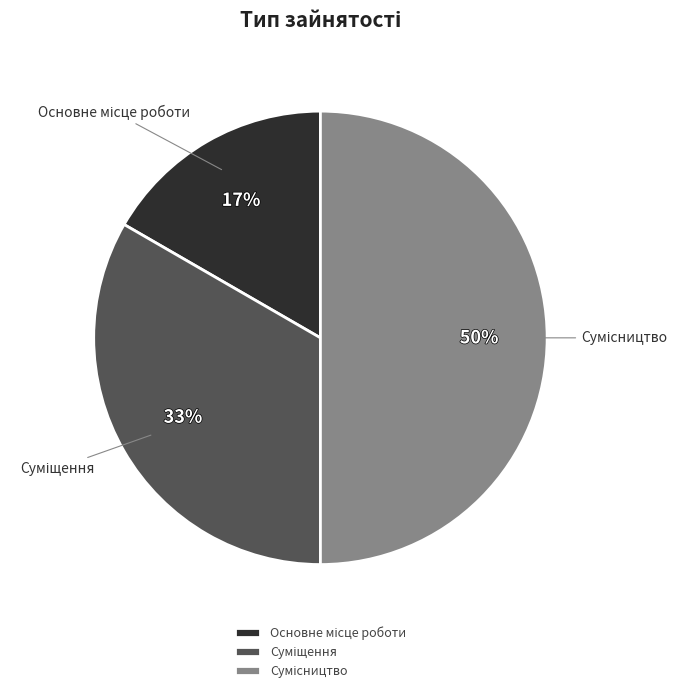

To the nearest percent, what is the average slice percentage?

33%